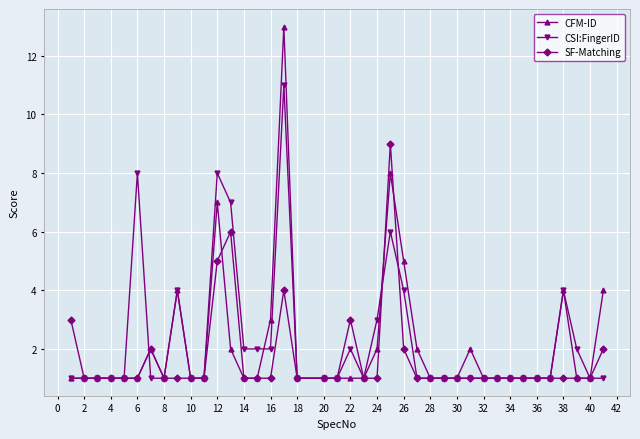

List the series in order of their peak value, lowest first.

SF-Matching, CSI:FingerID, CFM-ID